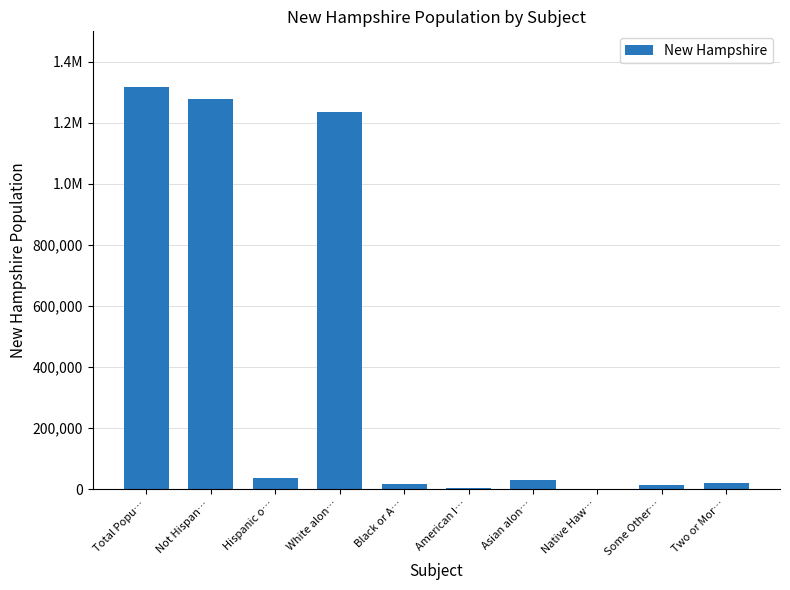

Rank the categories by value from lowest to highest.

Native Haw…, American I…, Some Other…, Black or A…, Two or Mor…, Asian alon…, Hispanic o…, White alon…, Not Hispan…, Total Popu…